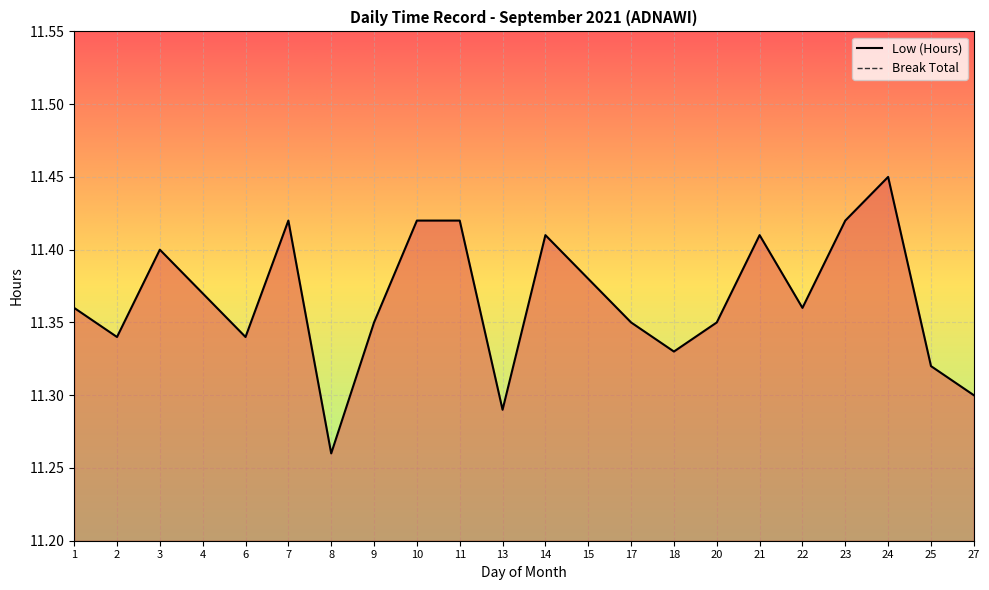

Where is the first local maximum?

3